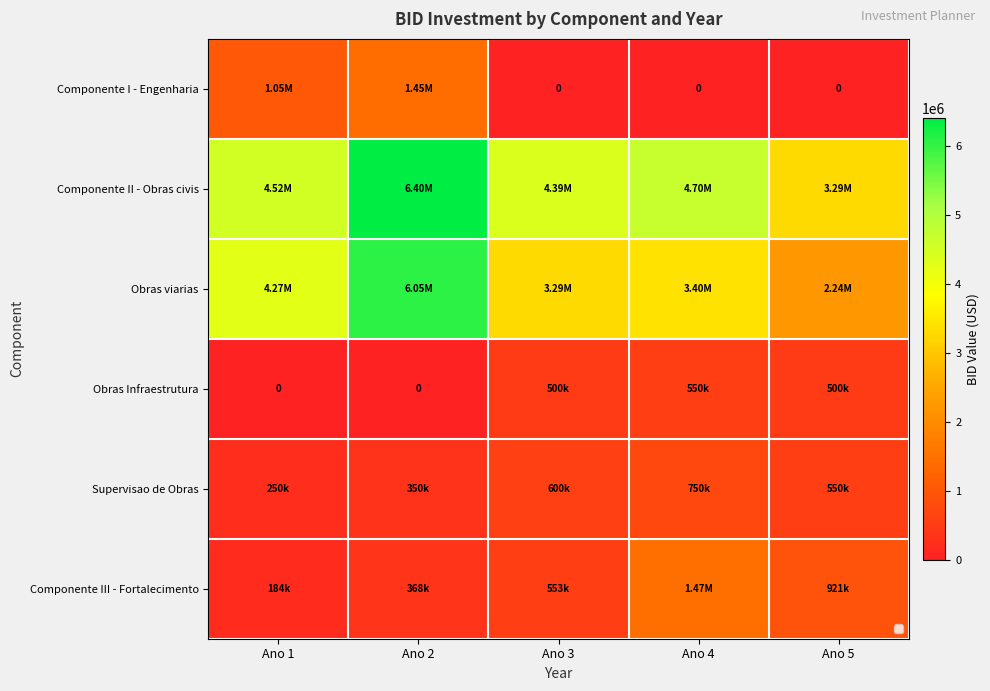

What is the difference between the highest and lowest values at Ano 5?

3287084